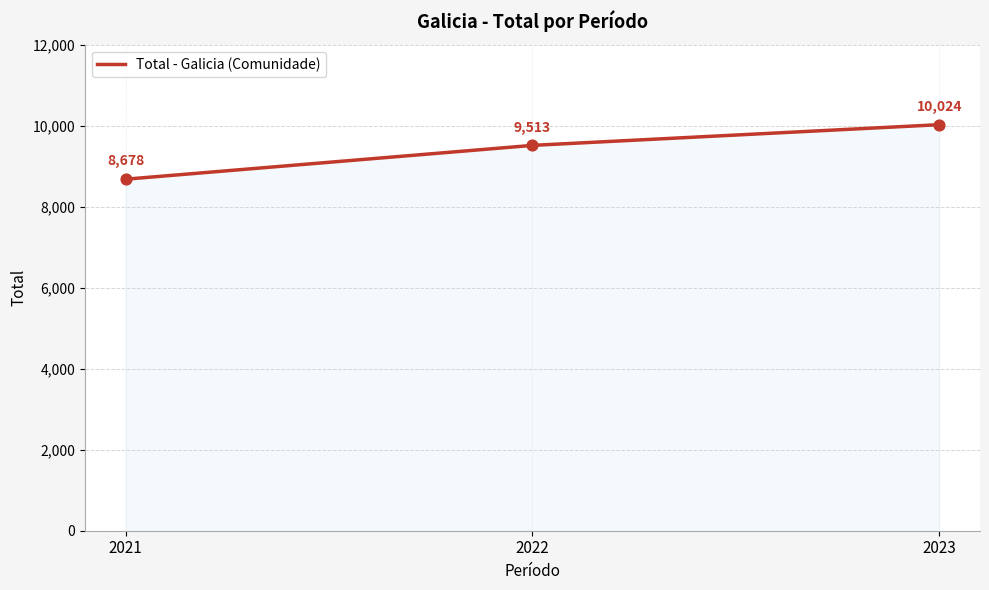

Approximately how many times larger is the value at 2022 compared to 2021?

1.1